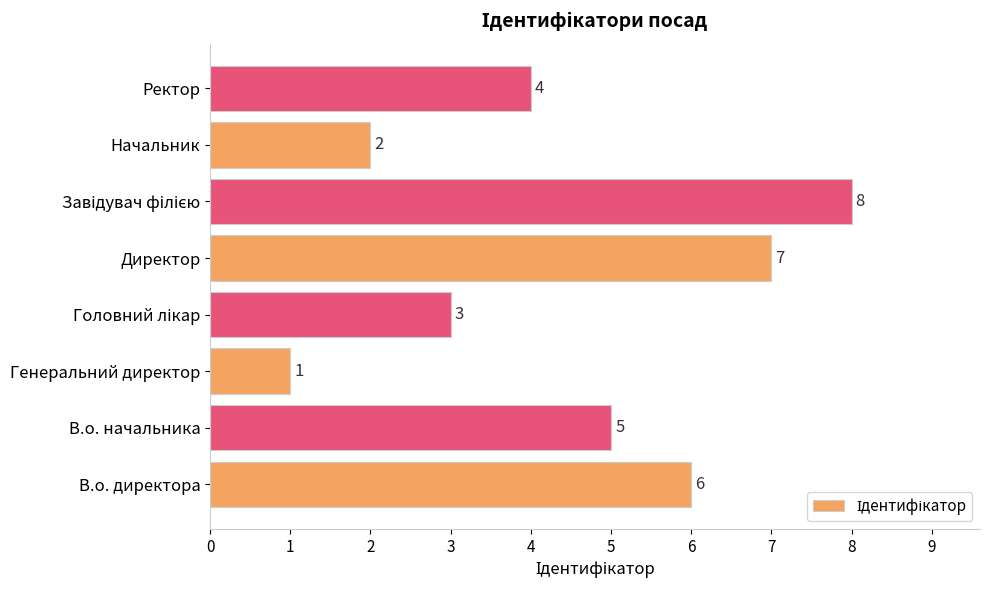

Are the bars horizontal?

Yes